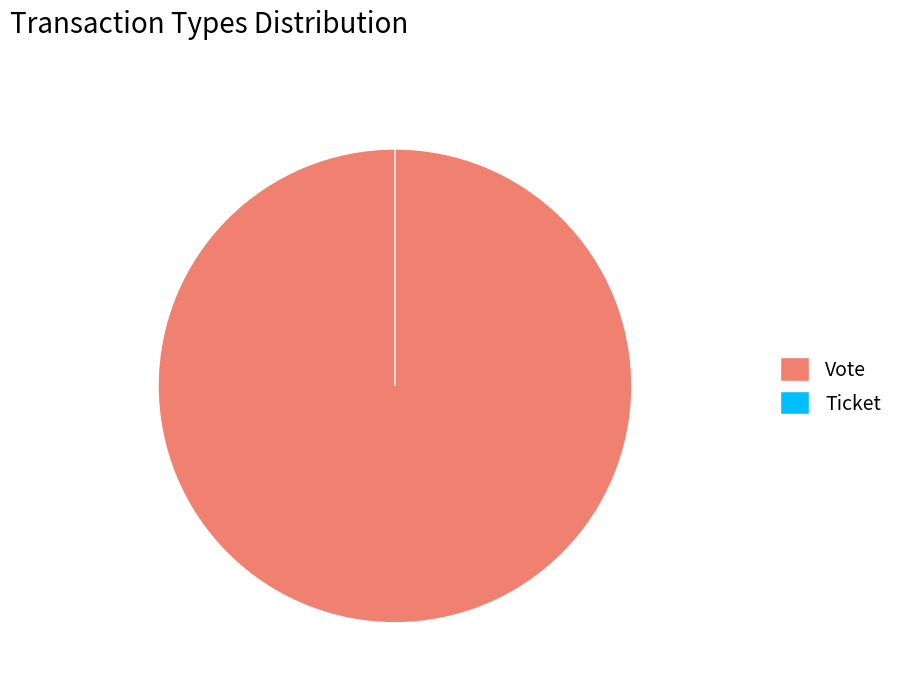

To the nearest percent, what is the combined percentage of Ticket and Vote?

100%